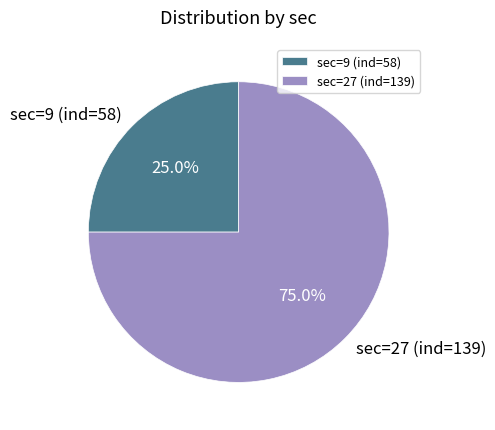

What is the majority slice?

sec=27 (ind=139)